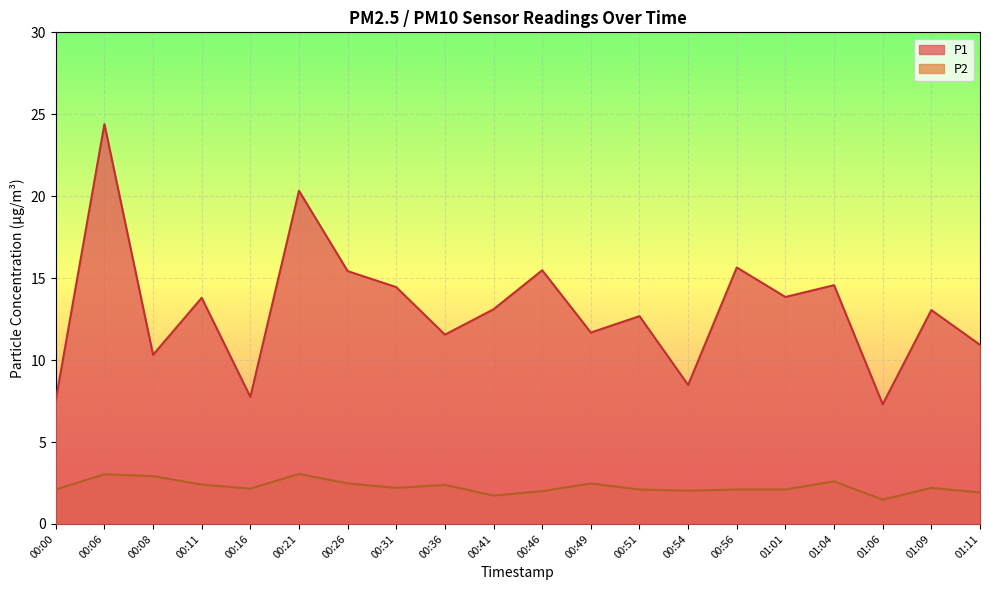

Which series has the largest total across all categories?

P1